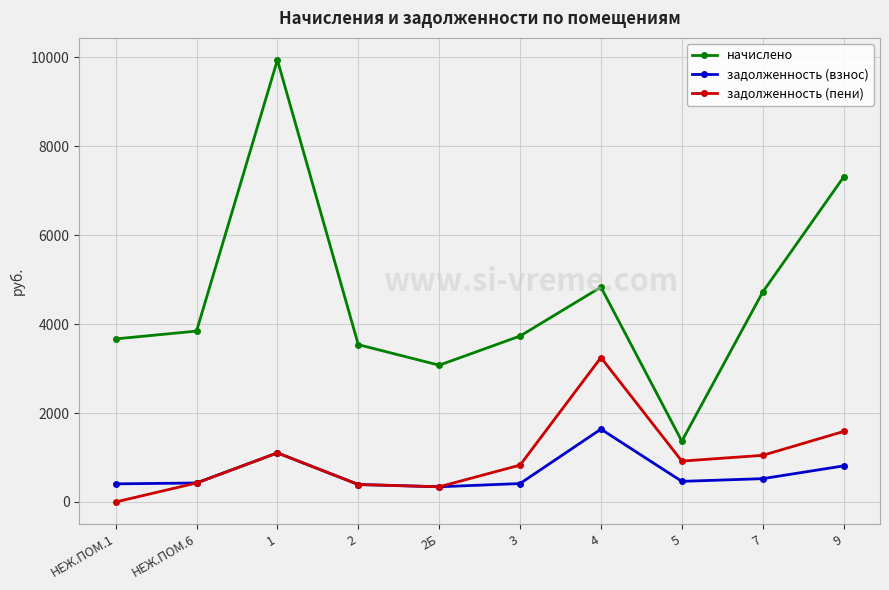

What is the difference between the highest and lowest values at 7?

4194.3